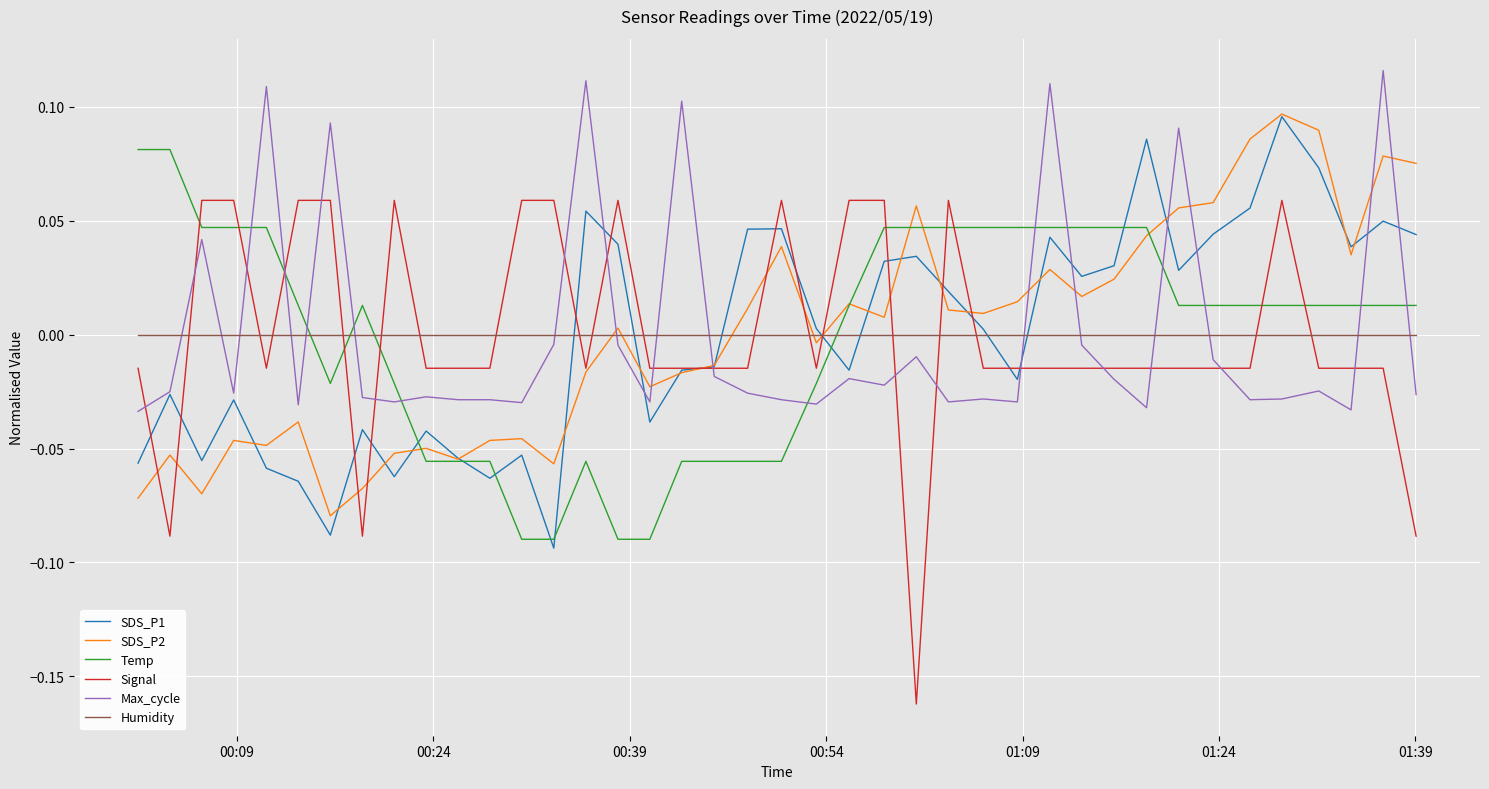

Which series has the largest range (max minus min)?

Signal